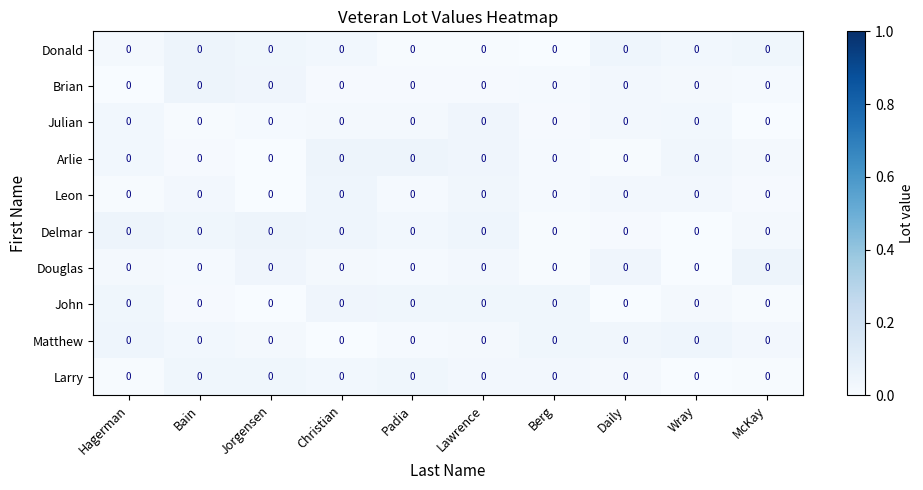

List the labels in order of Douglas value, largest first.

McKay, Jorgensen, Daily, Lawrence, Hagerman, Christian, Padia, Bain, Berg, Wray